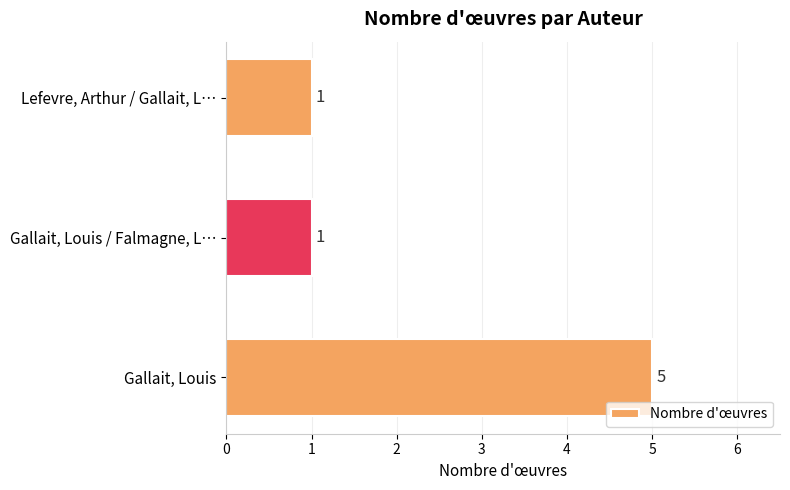

Reading bottom to top, transcribe all the data shown in this chart.

Gallait, Louis=5	Gallait, Louis / Falmagne, L…=1	Lefevre, Arthur / Gallait, L…=1